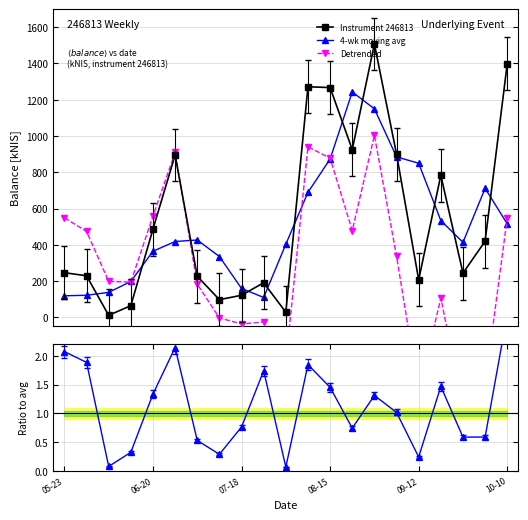

Between 10 and 11, which series saw the biggest shift?

Instrument 246813